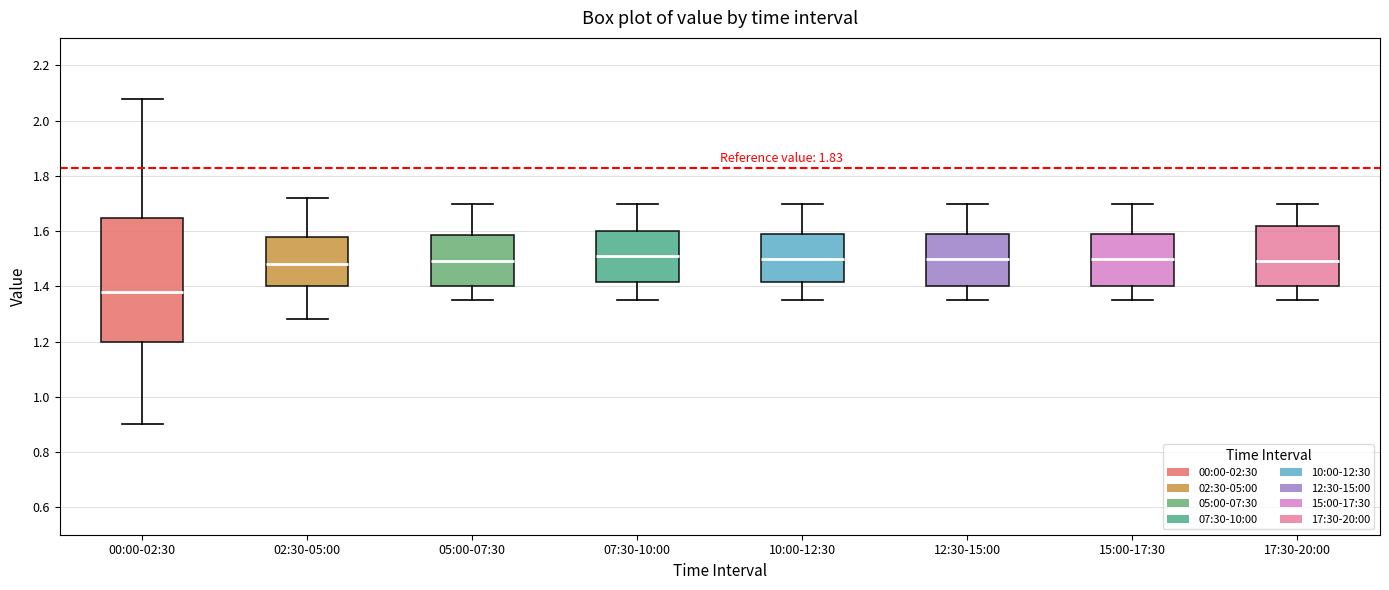

Reading left to right, transcribe this box plot: for each box, give where its median line is, the range the box spans, and where its two whiskers end, as read against the y-axis. The values are not printed on the chart, so give them approximately, as read against the axis.

00:00-02:30: median 1.38, box 1.20 to 1.64, whiskers 0.90 to 2.08
02:30-05:00: median 1.48, box 1.40 to 1.58, whiskers 1.28 to 1.72
05:00-07:30: median 1.50, box 1.40 to 1.58, whiskers 1.36 to 1.70
07:30-10:00: median 1.52, box 1.42 to 1.60, whiskers 1.36 to 1.70
10:00-12:30: median 1.50, box 1.42 to 1.60, whiskers 1.36 to 1.70
12:30-15:00: median 1.50, box 1.40 to 1.60, whiskers 1.36 to 1.70
15:00-17:30: median 1.50, box 1.40 to 1.60, whiskers 1.36 to 1.70
17:30-20:00: median 1.50, box 1.40 to 1.62, whiskers 1.36 to 1.70